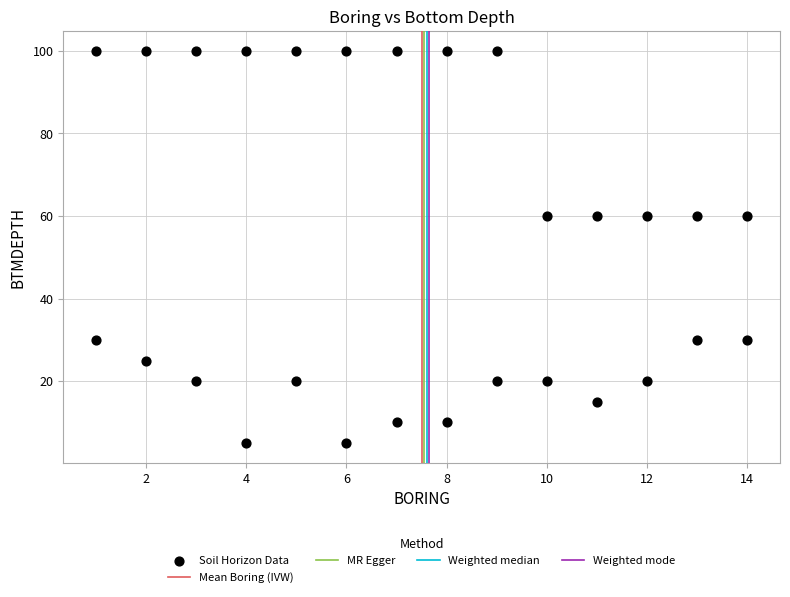

What is the range of X values (max minus min)?

13